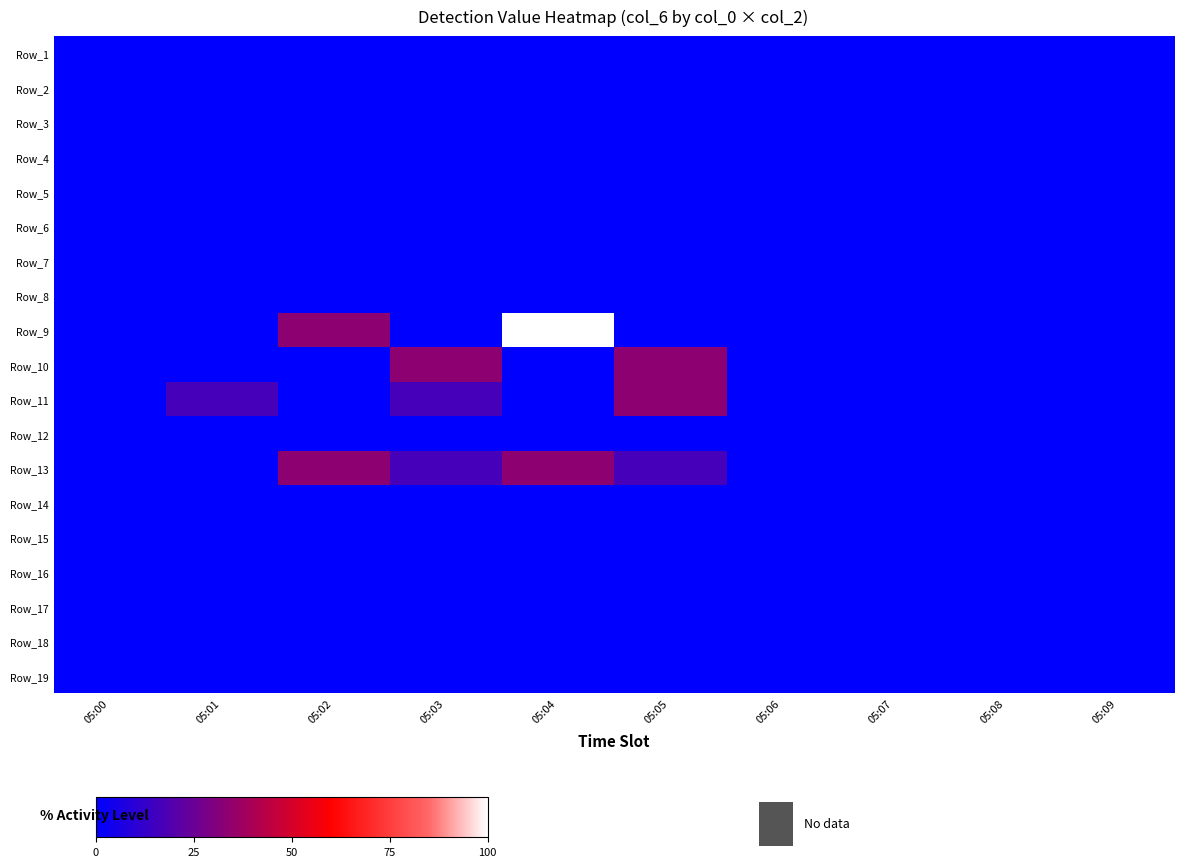

Rank the series at 05:06 from highest to lowest value.

Row_1, Row_2, Row_3, Row_4, Row_5, Row_6, Row_7, Row_8, Row_9, Row_10, Row_11, Row_12, Row_13, Row_14, Row_15, Row_16, Row_17, Row_18, Row_19